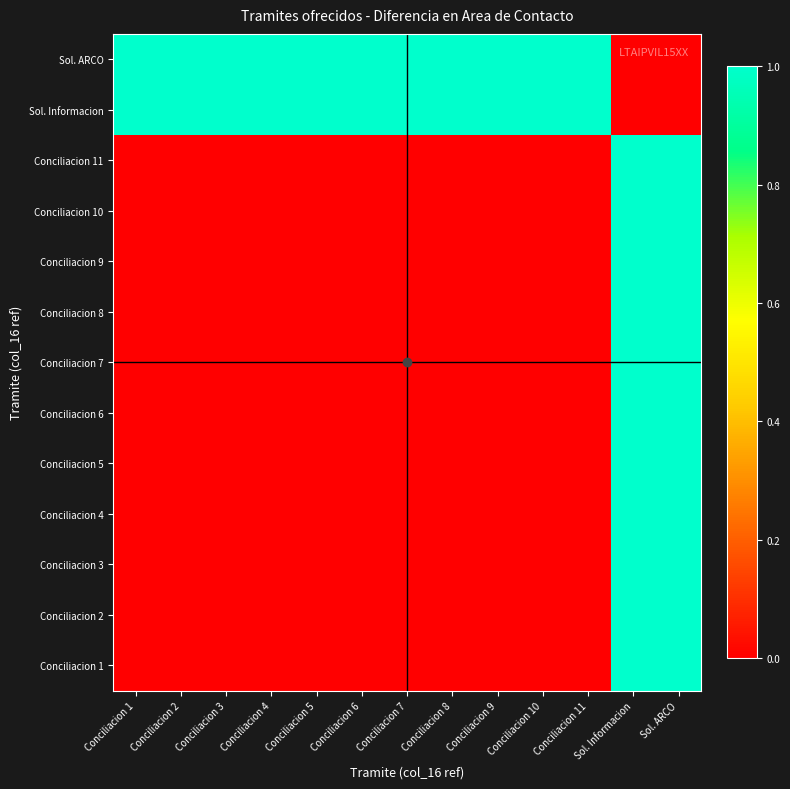

At which category is the sum across all series the highest?

Sol. Informacion